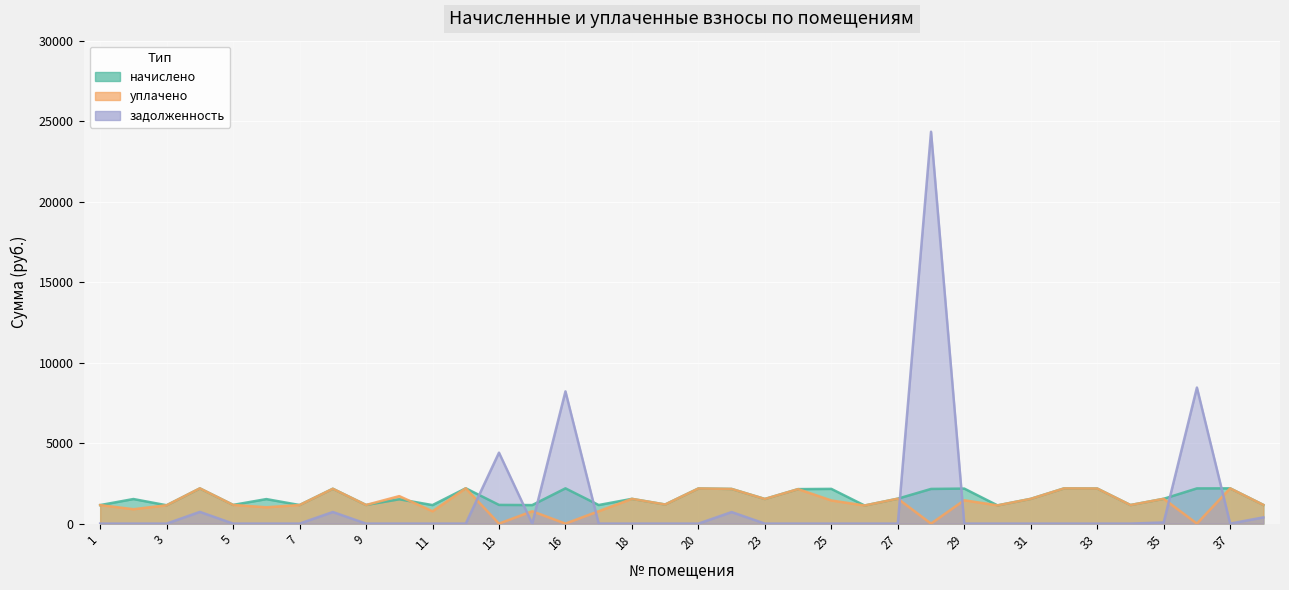

What are all the series names shown in the legend?

начислено, уплачено, задолженность